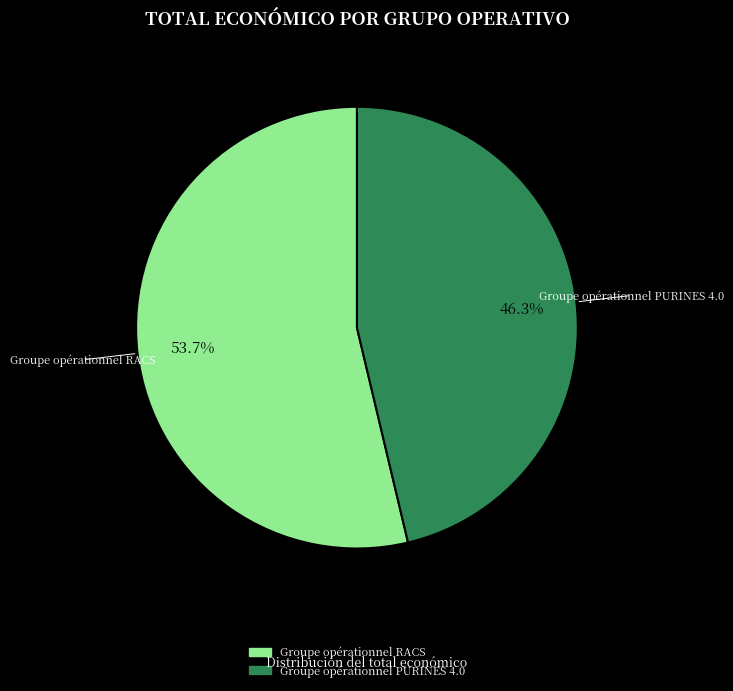

Which category has the biggest portion of the pie?

Groupe opérationnel RACS